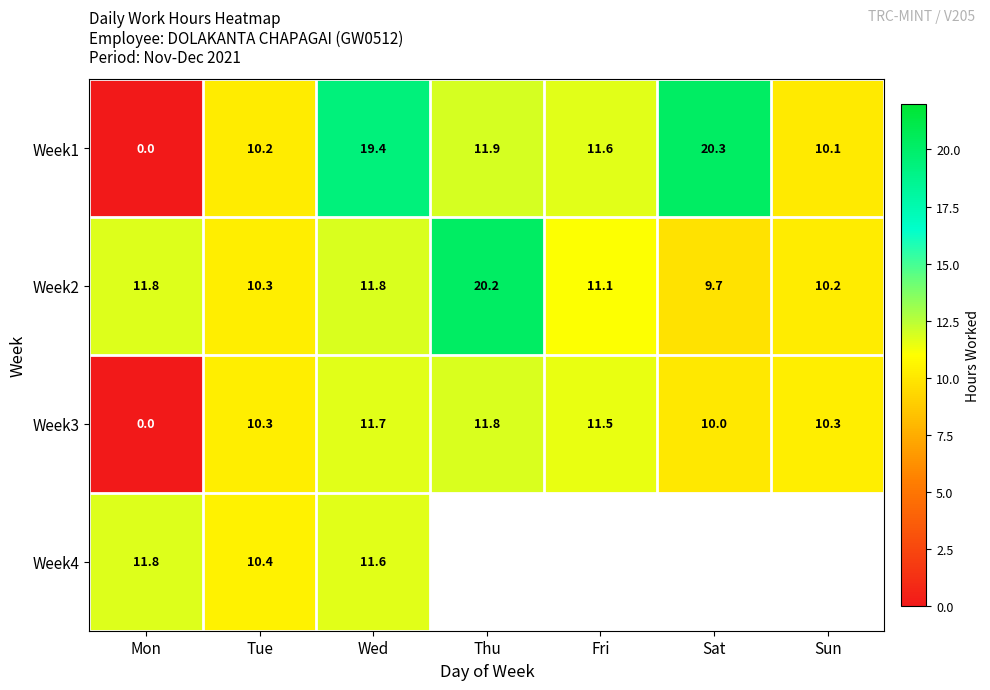

True or false: Week1 has a value of 16.2 at Fri.

False